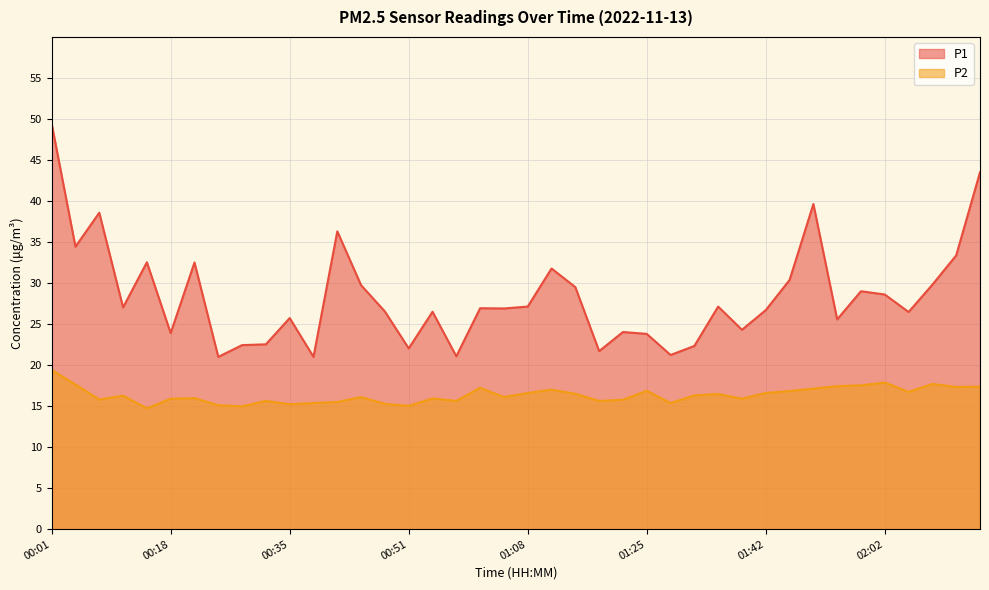

At which label is P1 closest to 35?

00:05